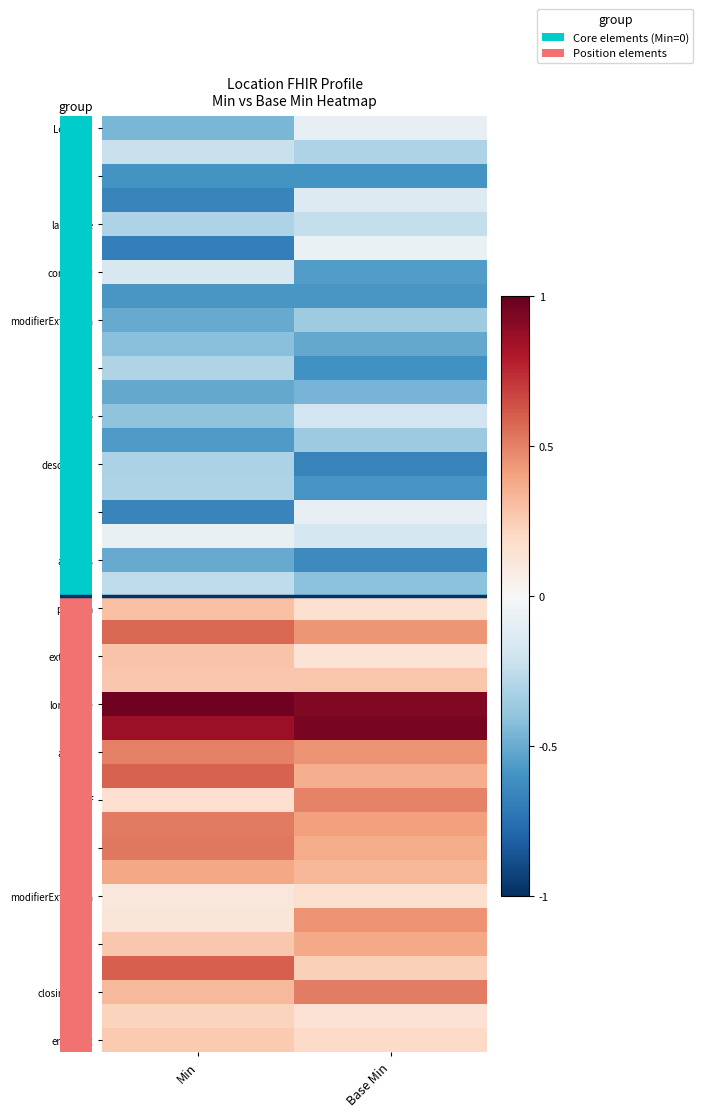

What is the smallest value displayed?

-0.7